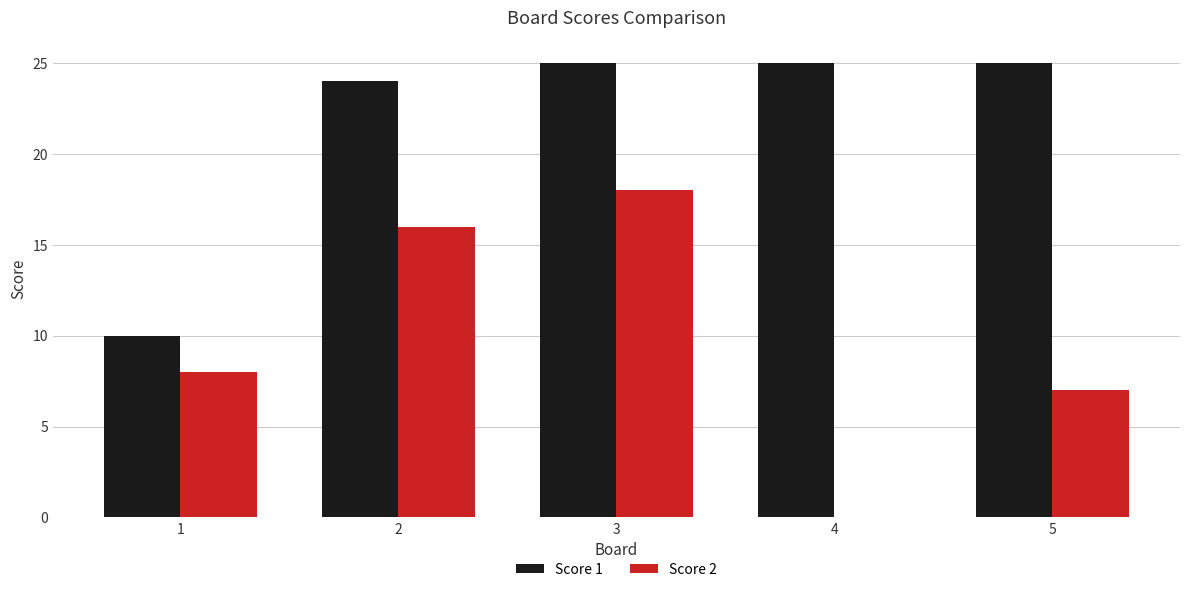

Which series changed the most between 4 and 5?

Score 2